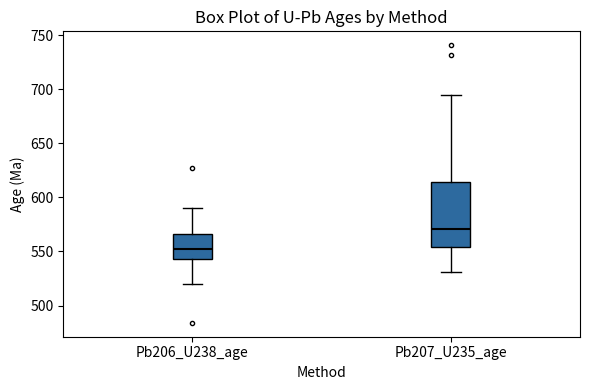

Which box is the tallest, from its lower edge to its upper edge?

Pb207_U235_age